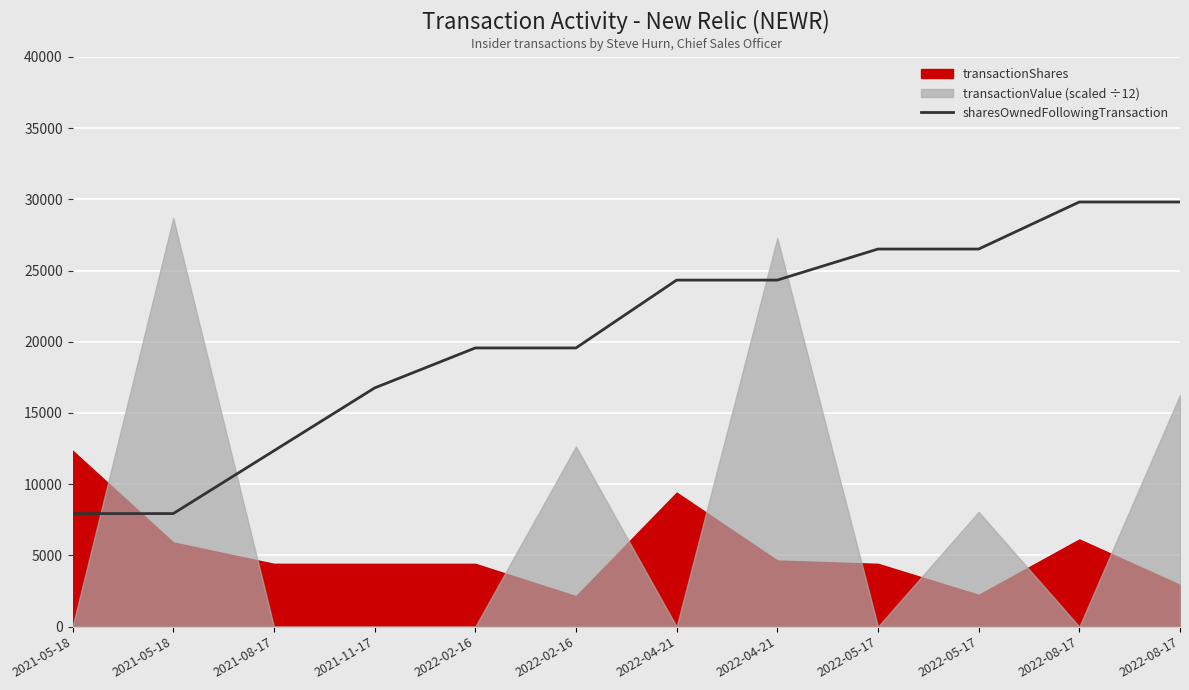

Reading left to right, what are all the values shown in this chart?

7937	7937	12347	16757	19565	19565	24329	24329	26509	26509	29812	29812